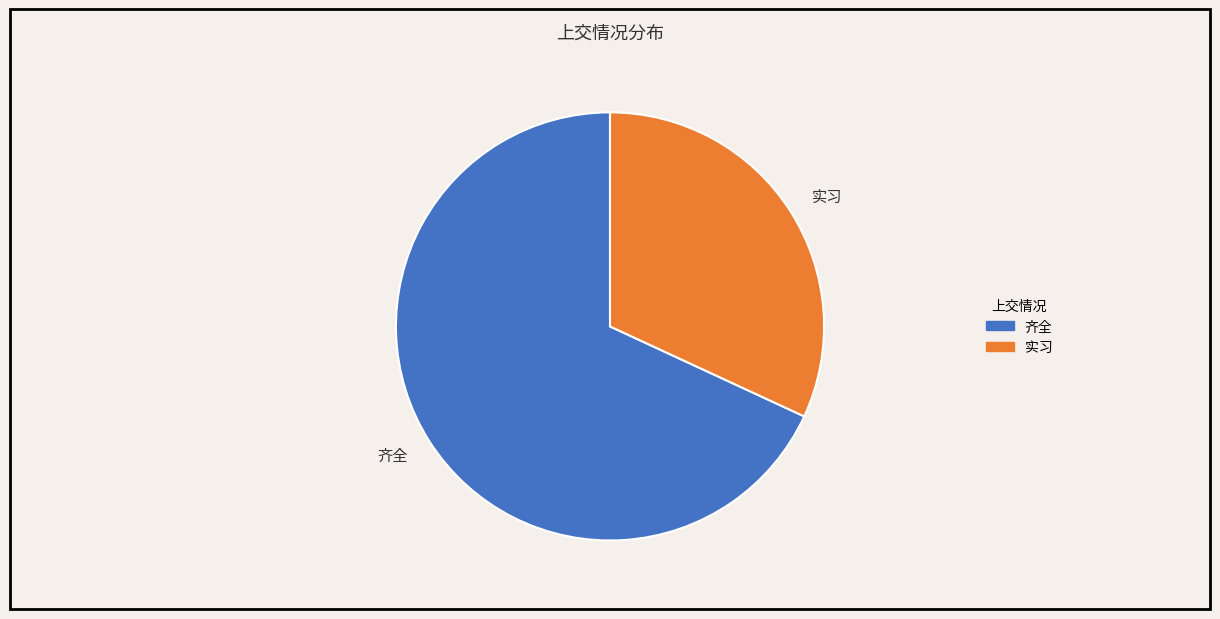

Which category accounts for the majority?

齐全